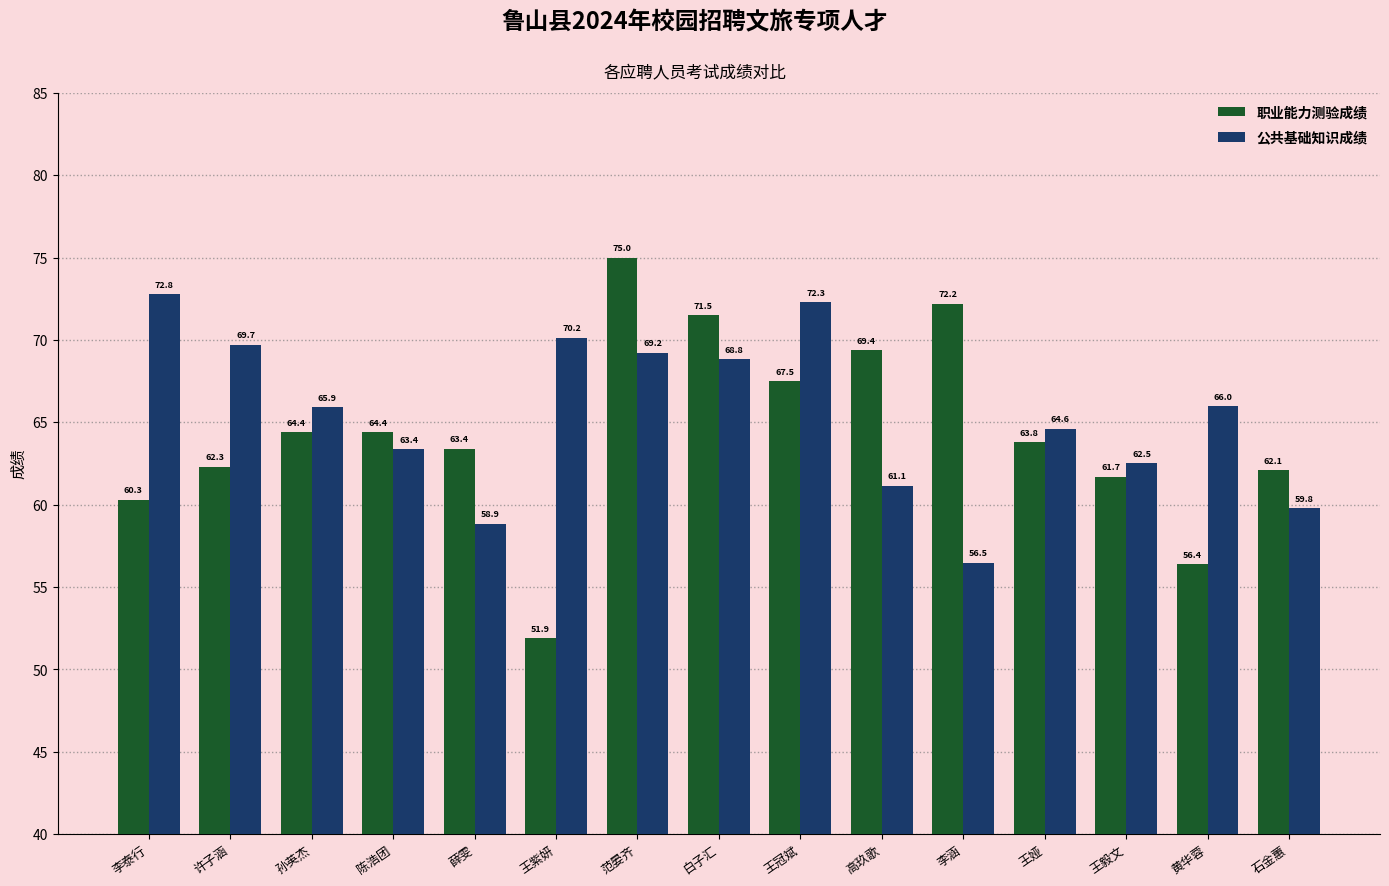

True or false: 职业能力测验成绩 has a value of 38.2 at 石金蕙.

False